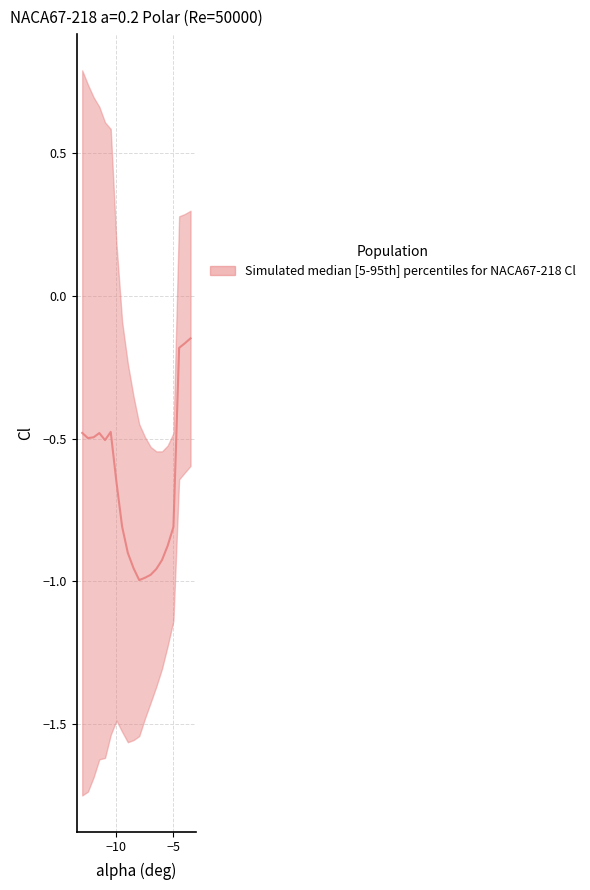

What is the difference between the values at -9.0 and -6.5?

0.1